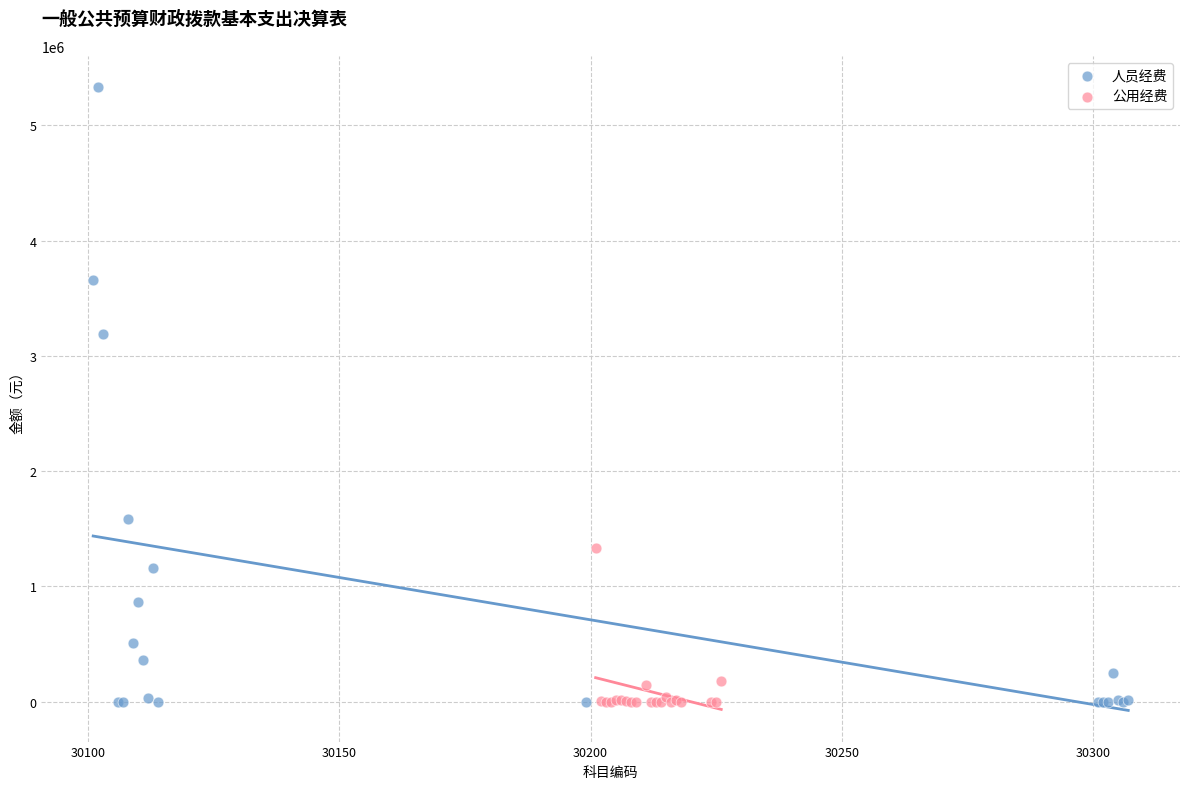

Which series has the widest spread of Y values?

人员经费